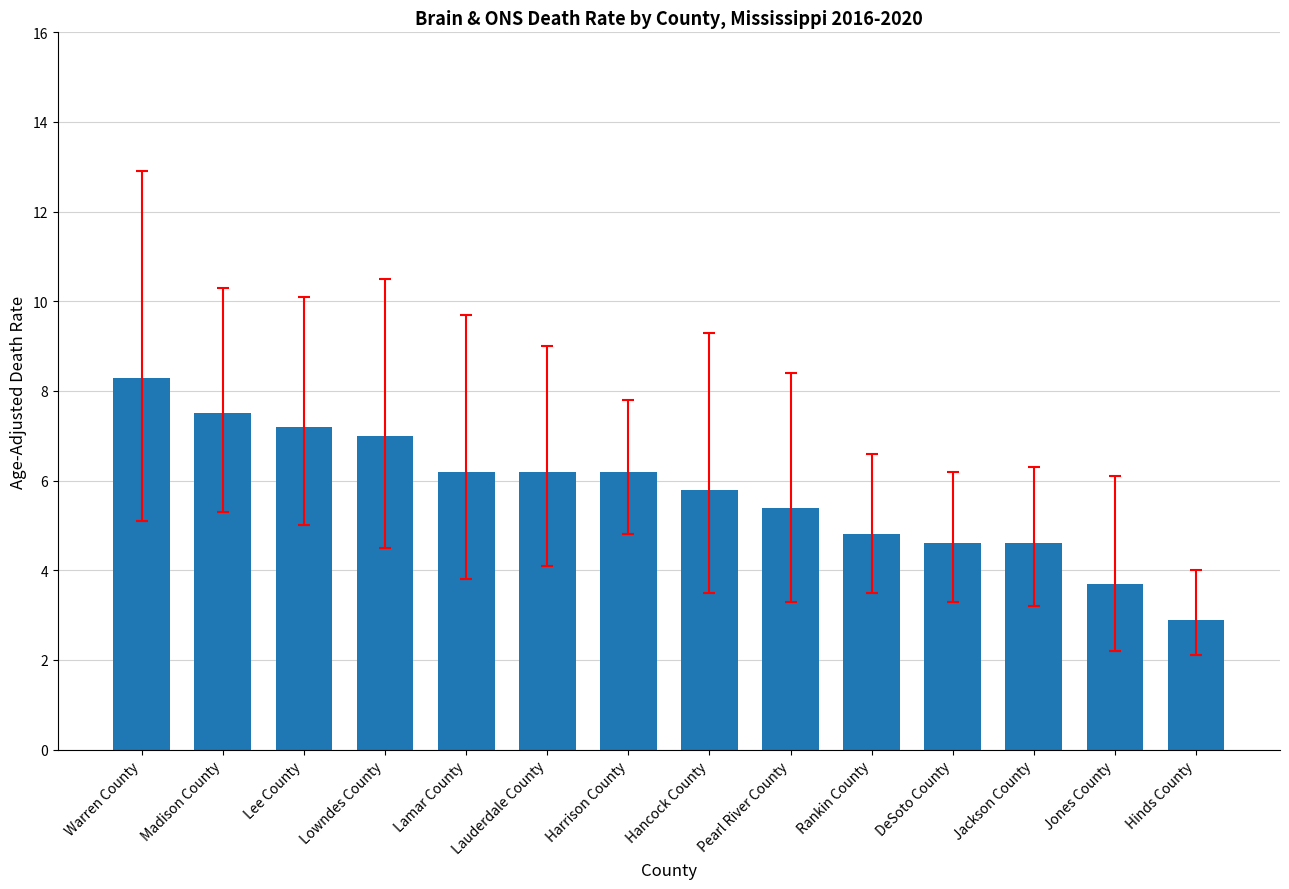

What is the label of the 4th bar from the left?

Lowndes County